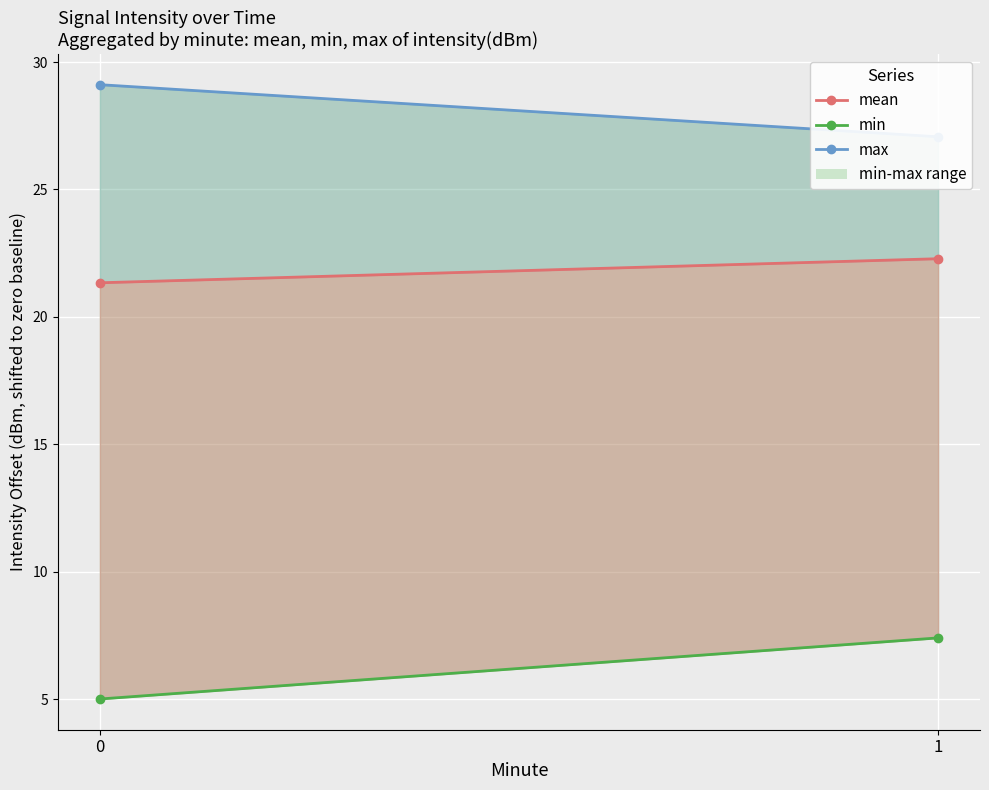

Which series has the widest spread of values?

min